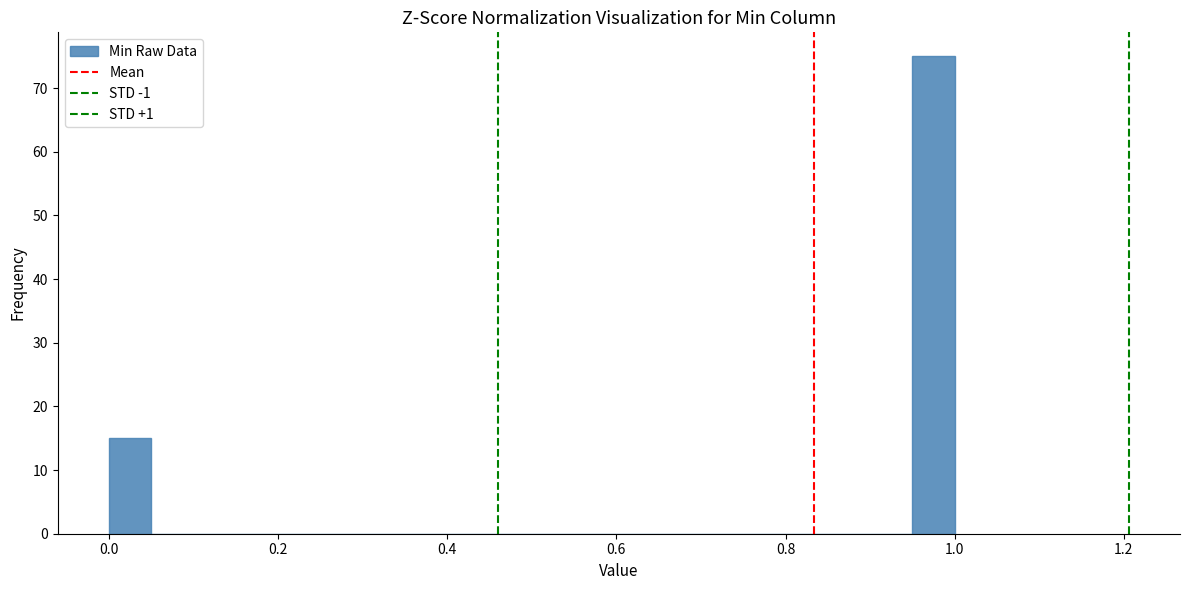

Around what value on the x-axis is the tallest bar? Give the approximate position of its centre, as read against the axis.

0.98